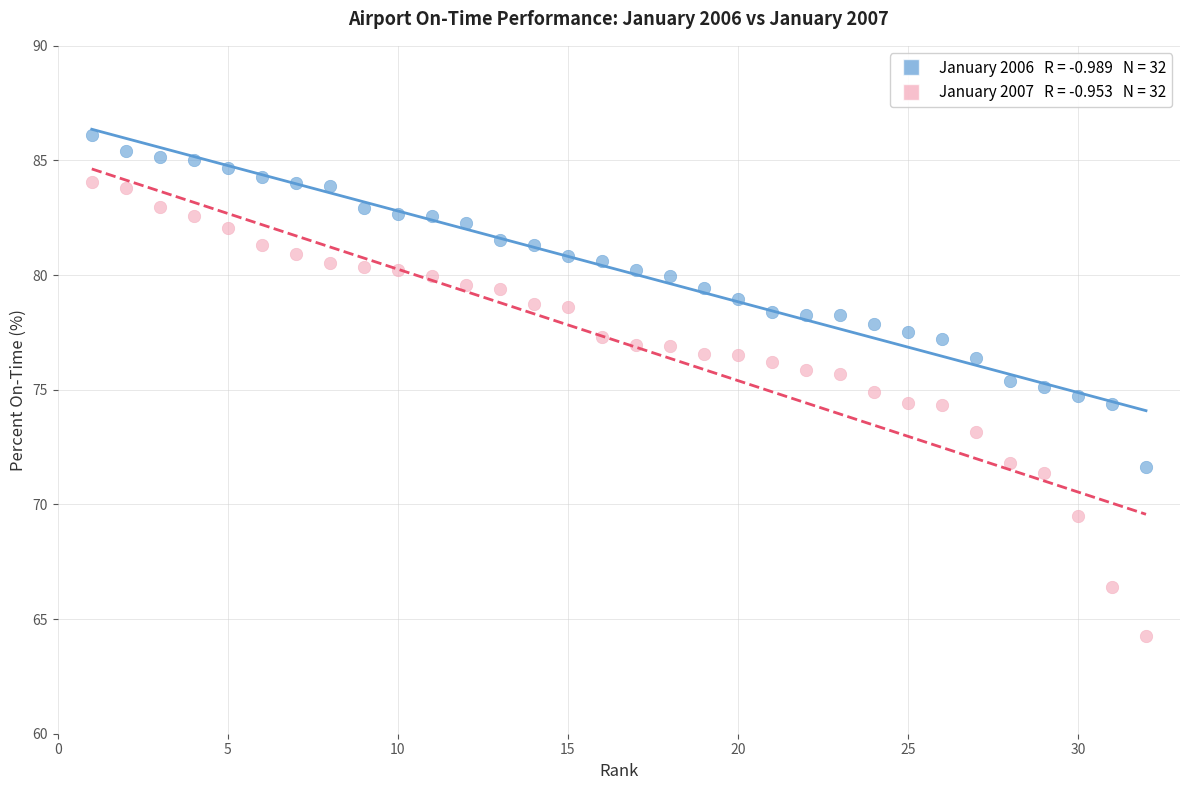

Across all data points, what is the range of Y values (max minus min)?

21.8